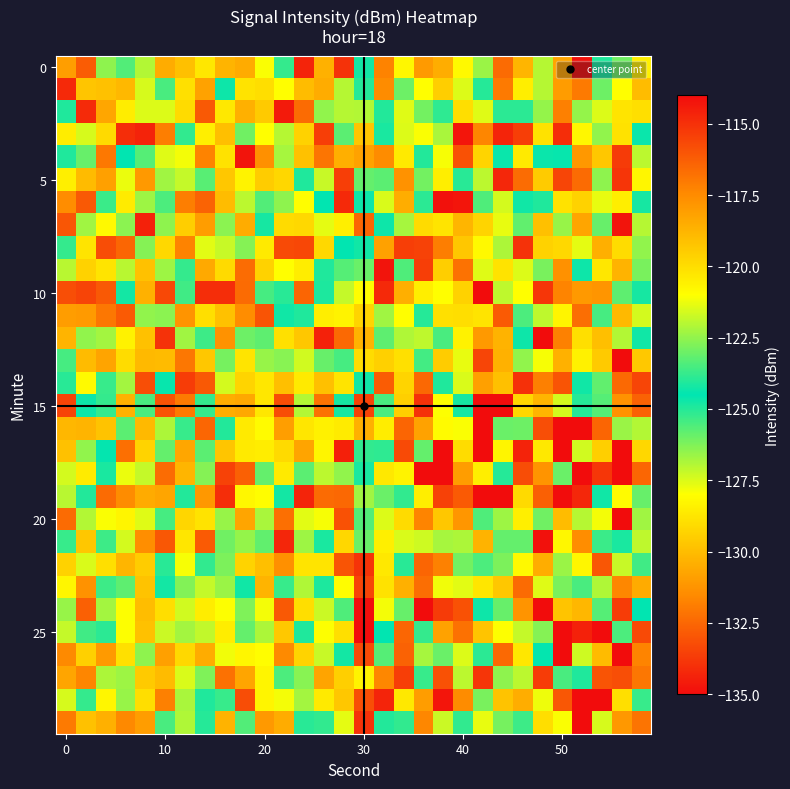

Which category has the highest value across all series?

27